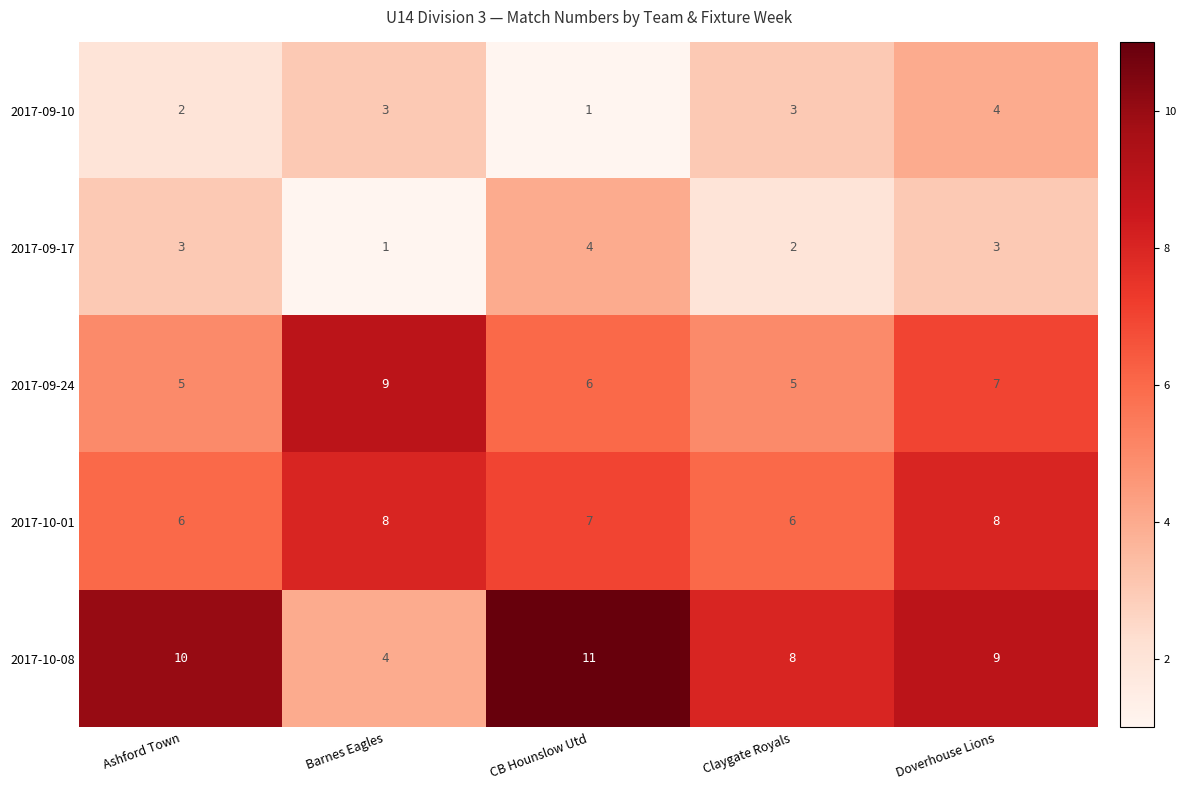

At Claygate Royals, list the series in order from largest to smallest.

2017-10-08, 2017-10-01, 2017-09-24, 2017-09-10, 2017-09-17